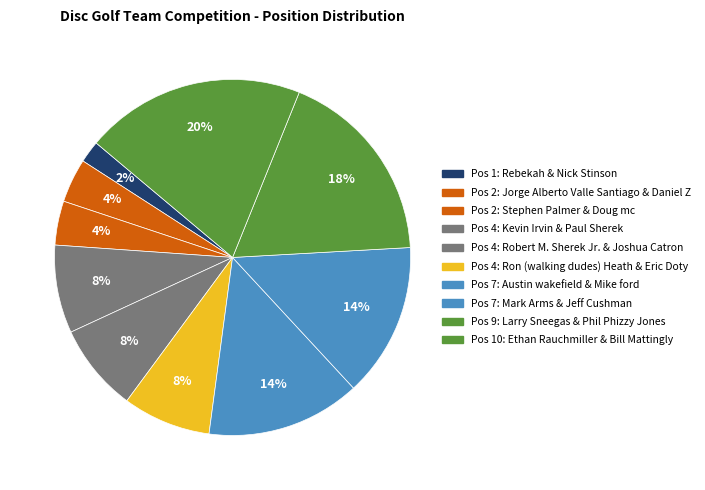

Which category has the biggest portion of the pie?

Ethan Rauchmiller & Bill Mattingly